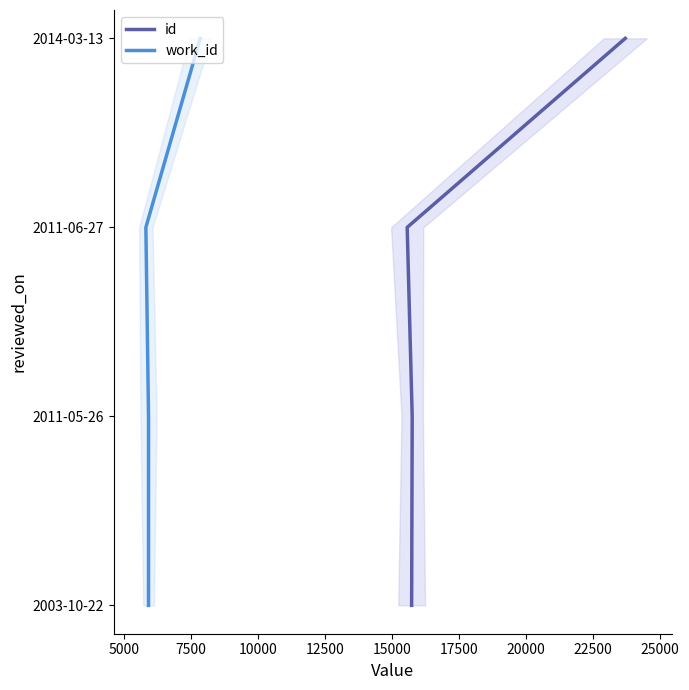

True or false: work_id and id cross at least once.

False